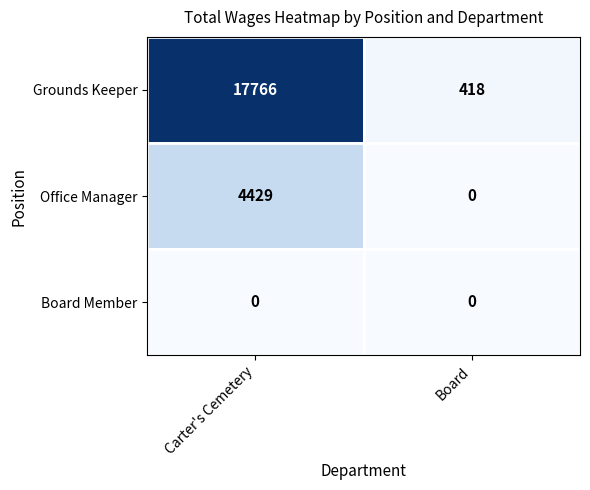

Is it true that Grounds Keeper equals 559 at Board?

False